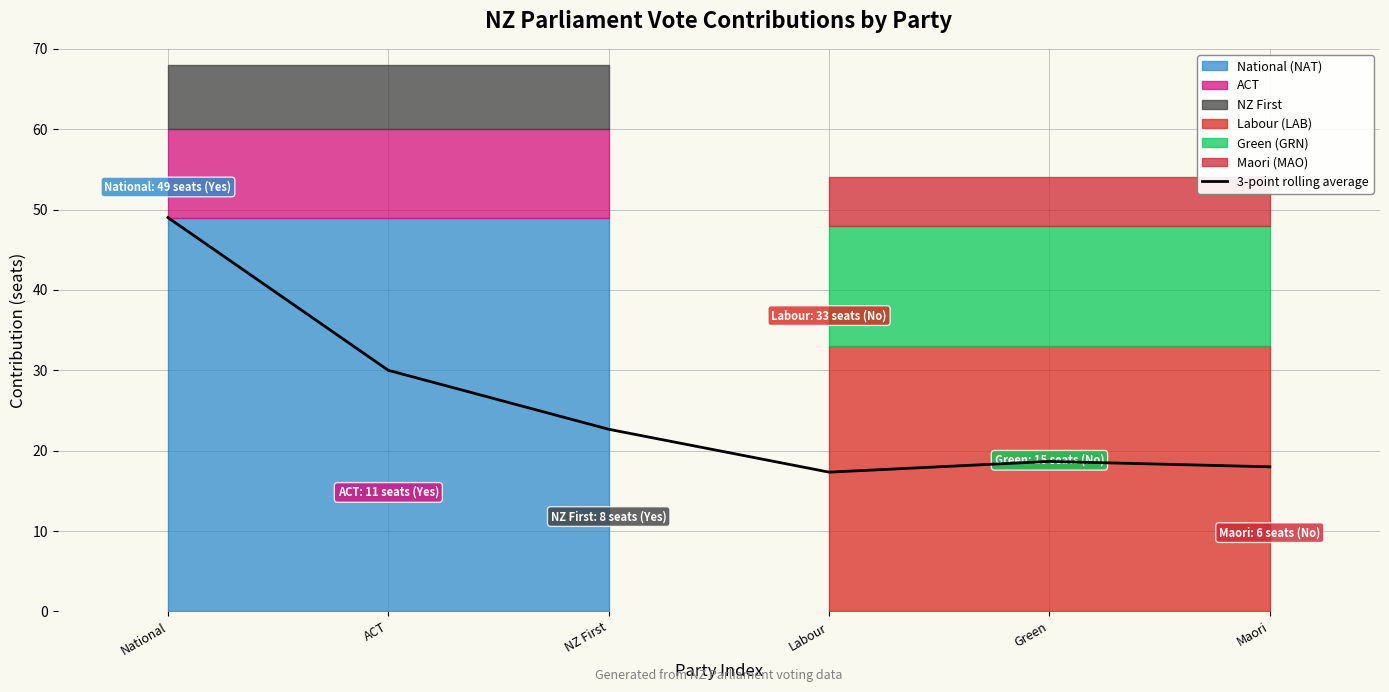

What is the average value?

25.9